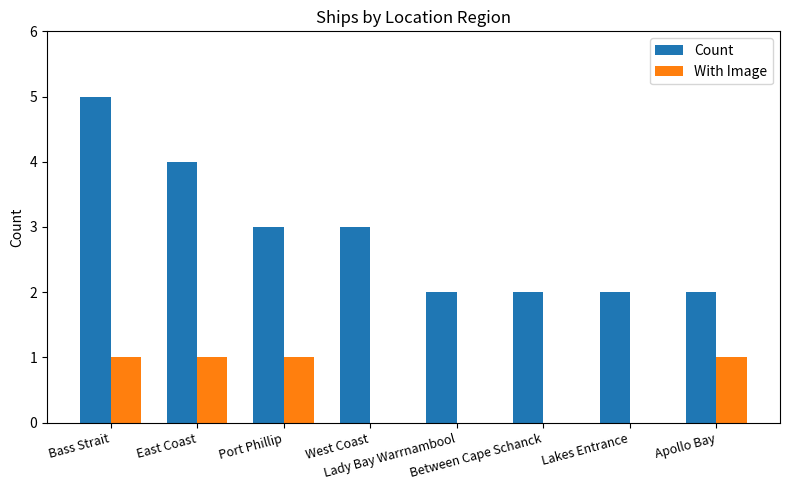

What is the total value across all series at West Coast?

3